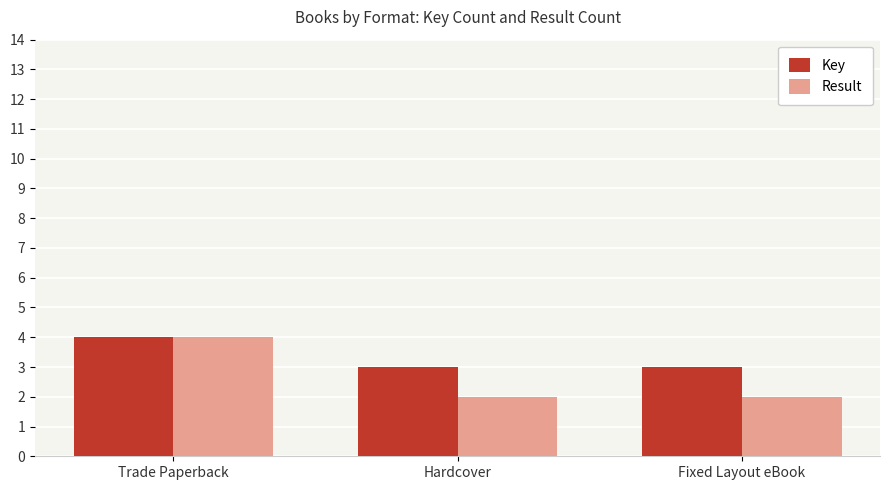

How many Result values are between 2 and 4?

3